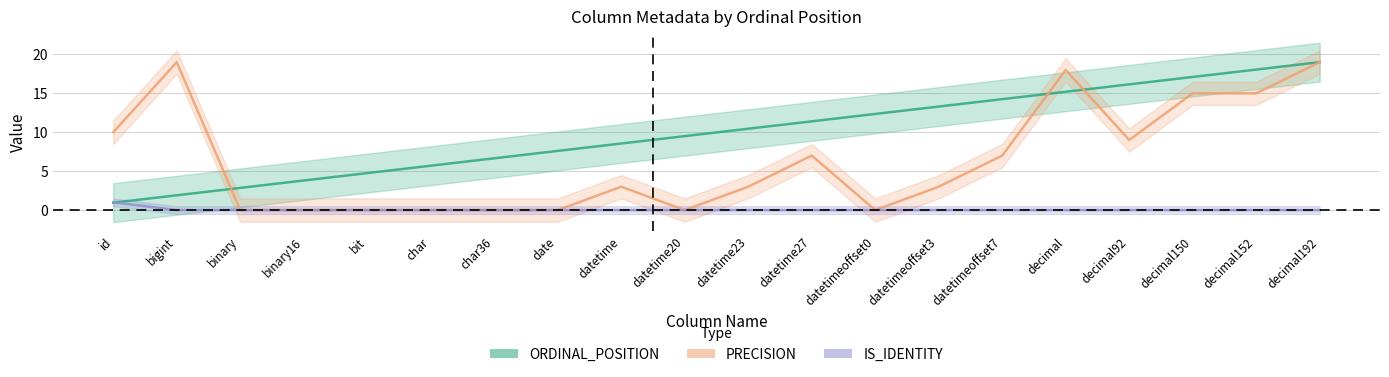

Which series has the largest range (max minus min)?

PRECISION